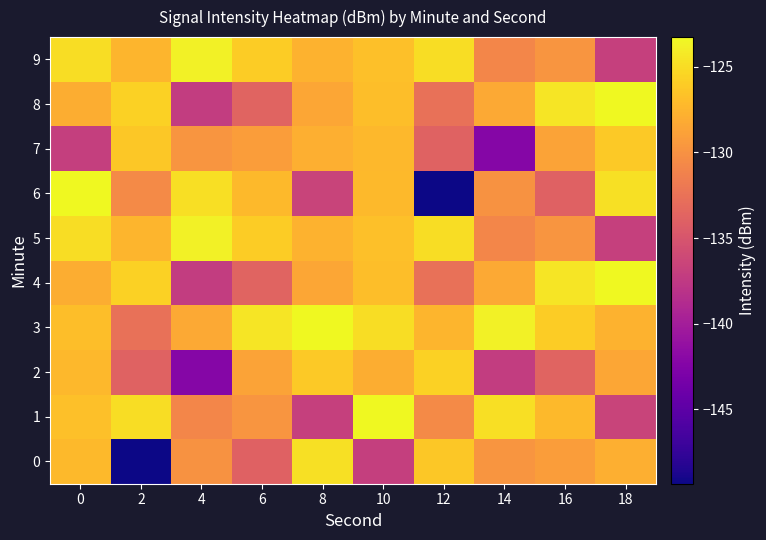

Which category has the highest value across all series?

8